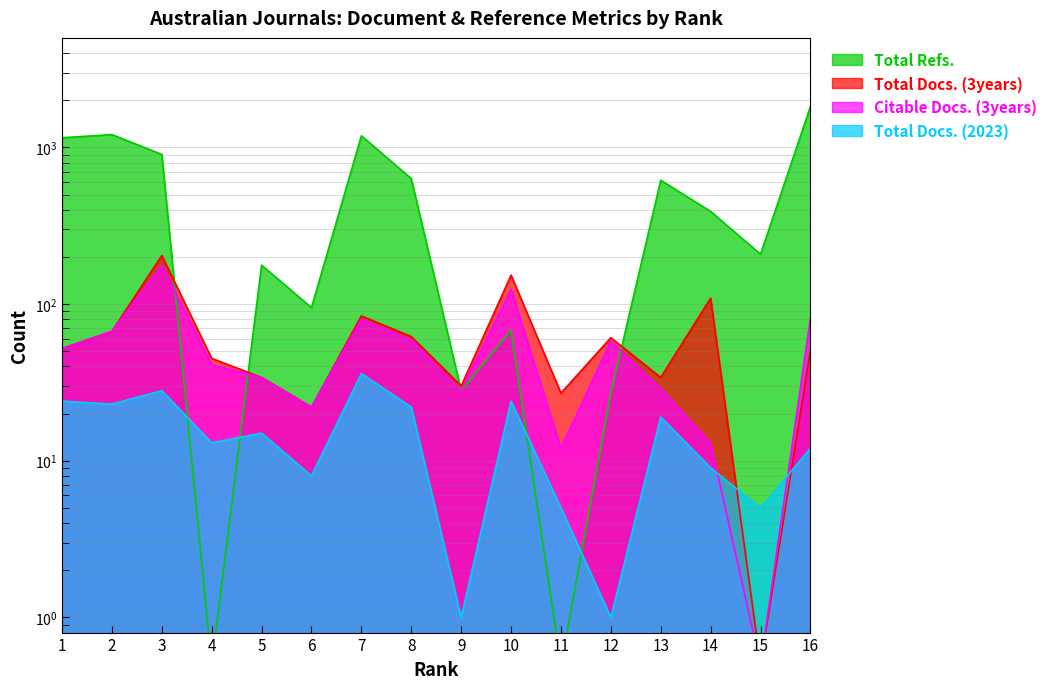

The Citable Docs. (3years) series shows 81.8 at 12. True or false?

False